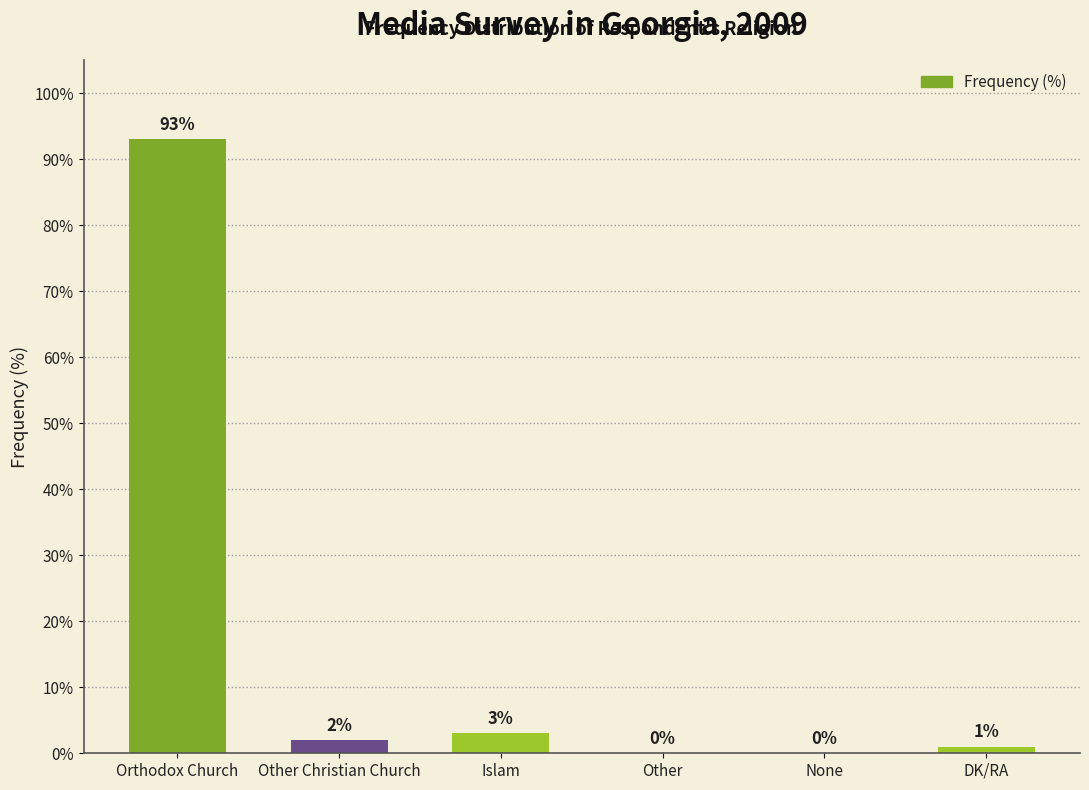

What is the sum of the values at DK/RA and Other Christian Church?

3